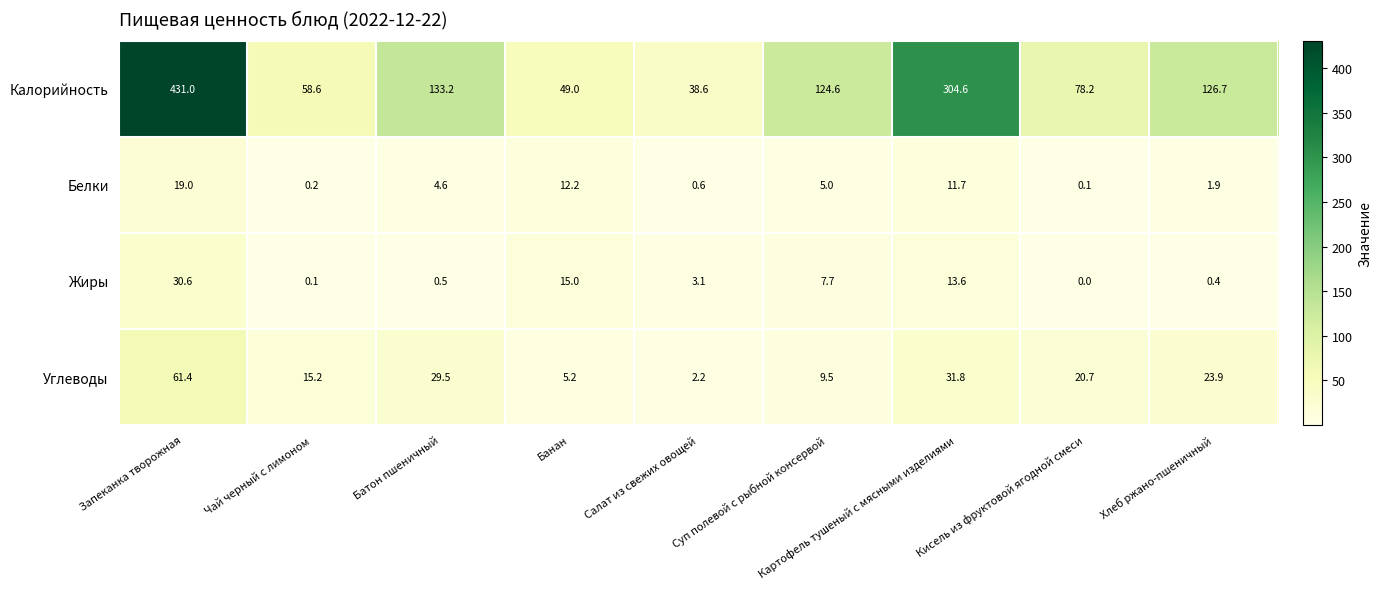

At Батон пшеничный, list the series in order from largest to smallest.

Калорийность, Углеводы, Белки, Жиры